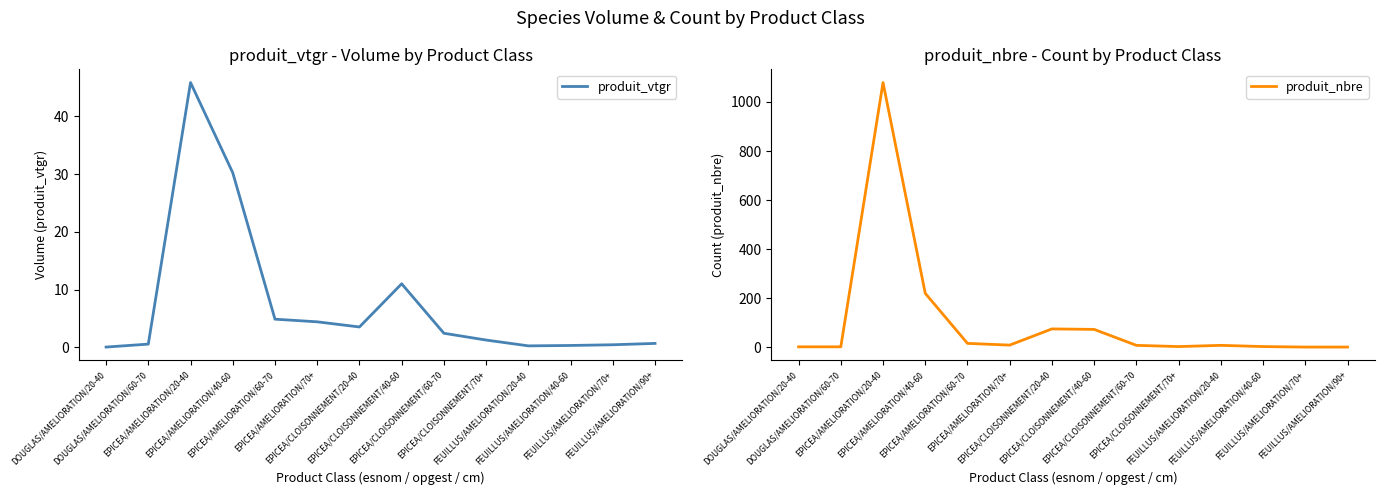

Rank the categories by produit_nbre value from lowest to highest.

FEUILLUS/AMELIORATION/70+, FEUILLUS/AMELIORATION/90+, DOUGLAS/AMELIORATION/20-40, DOUGLAS/AMELIORATION/60-70, EPICEA/CLOISONNEMENT/70+, FEUILLUS/AMELIORATION/40-60, EPICEA/CLOISONNEMENT/60-70, FEUILLUS/AMELIORATION/20-40, EPICEA/AMELIORATION/70+, EPICEA/AMELIORATION/60-70, EPICEA/CLOISONNEMENT/40-60, EPICEA/CLOISONNEMENT/20-40, EPICEA/AMELIORATION/40-60, EPICEA/AMELIORATION/20-40